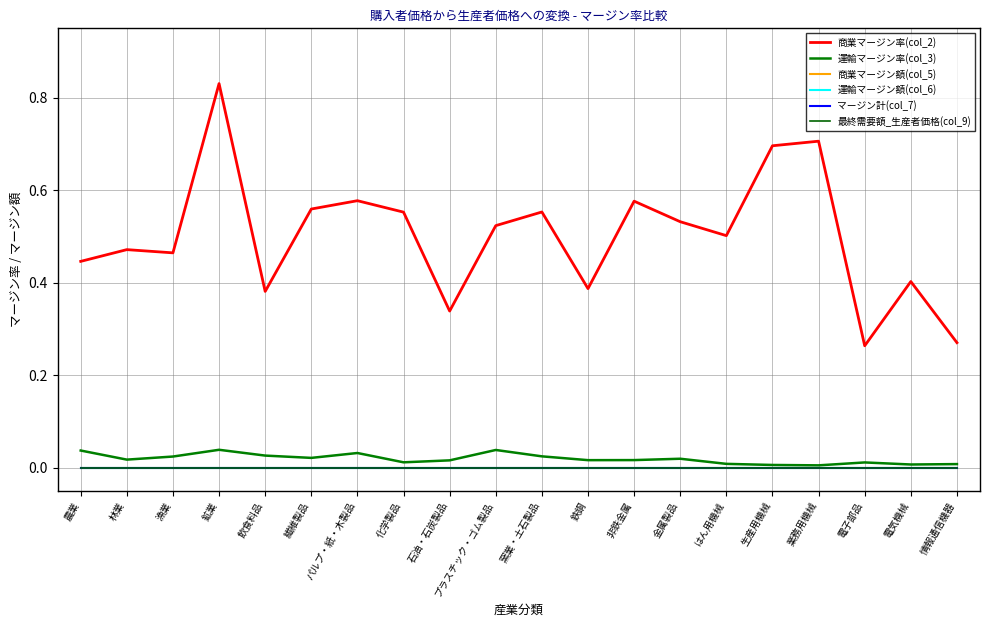

Reading right to left, what are all the values shown in this chart?

商業マージン率(col_2): 情報通信機器=0.3	電気機械=0.4	電子部品=0.3	業務用機械=0.7	生産用機械=0.7	はん用機械=0.5	金属製品=0.5	非鉄金属=0.6	鉄鋼=0.4	窯業・土石製品=0.6	プラスチック・ゴム製品=0.5	石油・石炭製品=0.3	化学製品=0.6	パルプ・紙・木製品=0.6	繊維製品=0.6	飲食料品=0.4	鉱業=0.8	漁業=0.5	林業=0.5	農業=0.4
運輸マージン率(col_3): 情報通信機器=0.0	電気機械=0.0	電子部品=0.0	業務用機械=0.0	生産用機械=0.0	はん用機械=0.0	金属製品=0.0	非鉄金属=0.0	鉄鋼=0.0	窯業・土石製品=0.0	プラスチック・ゴム製品=0.0	石油・石炭製品=0.0	化学製品=0.0	パルプ・紙・木製品=0.0	繊維製品=0.0	飲食料品=0.0	鉱業=0.0	漁業=0.0	林業=0.0	農業=0.0
商業マージン額(col_5): 情報通信機器=0.0	電気機械=0.0	電子部品=0.0	業務用機械=0.0	生産用機械=0.0	はん用機械=0.0	金属製品=0.0	非鉄金属=0.0	鉄鋼=0.0	窯業・土石製品=0.0	プラスチック・ゴム製品=0.0	石油・石炭製品=0.0	化学製品=0.0	パルプ・紙・木製品=0.0	繊維製品=0.0	飲食料品=0.0	鉱業=0.0	漁業=0.0	林業=0.0	農業=0.0
運輸マージン額(col_6): 情報通信機器=0.0	電気機械=0.0	電子部品=0.0	業務用機械=0.0	生産用機械=0.0	はん用機械=0.0	金属製品=0.0	非鉄金属=0.0	鉄鋼=0.0	窯業・土石製品=0.0	プラスチック・ゴム製品=0.0	石油・石炭製品=0.0	化学製品=0.0	パルプ・紙・木製品=0.0	繊維製品=0.0	飲食料品=0.0	鉱業=0.0	漁業=0.0	林業=0.0	農業=0.0
マージン計(col_7): 情報通信機器=0.0	電気機械=0.0	電子部品=0.0	業務用機械=0.0	生産用機械=0.0	はん用機械=0.0	金属製品=0.0	非鉄金属=0.0	鉄鋼=0.0	窯業・土石製品=0.0	プラスチック・ゴム製品=0.0	石油・石炭製品=0.0	化学製品=0.0	パルプ・紙・木製品=0.0	繊維製品=0.0	飲食料品=0.0	鉱業=0.0	漁業=0.0	林業=0.0	農業=0.0
最終需要額_生産者価格(col_9): 情報通信機器=0.0	電気機械=0.0	電子部品=0.0	業務用機械=0.0	生産用機械=0.0	はん用機械=0.0	金属製品=0.0	非鉄金属=0.0	鉄鋼=0.0	窯業・土石製品=0.0	プラスチック・ゴム製品=0.0	石油・石炭製品=0.0	化学製品=0.0	パルプ・紙・木製品=0.0	繊維製品=0.0	飲食料品=0.0	鉱業=0.0	漁業=0.0	林業=0.0	農業=0.0